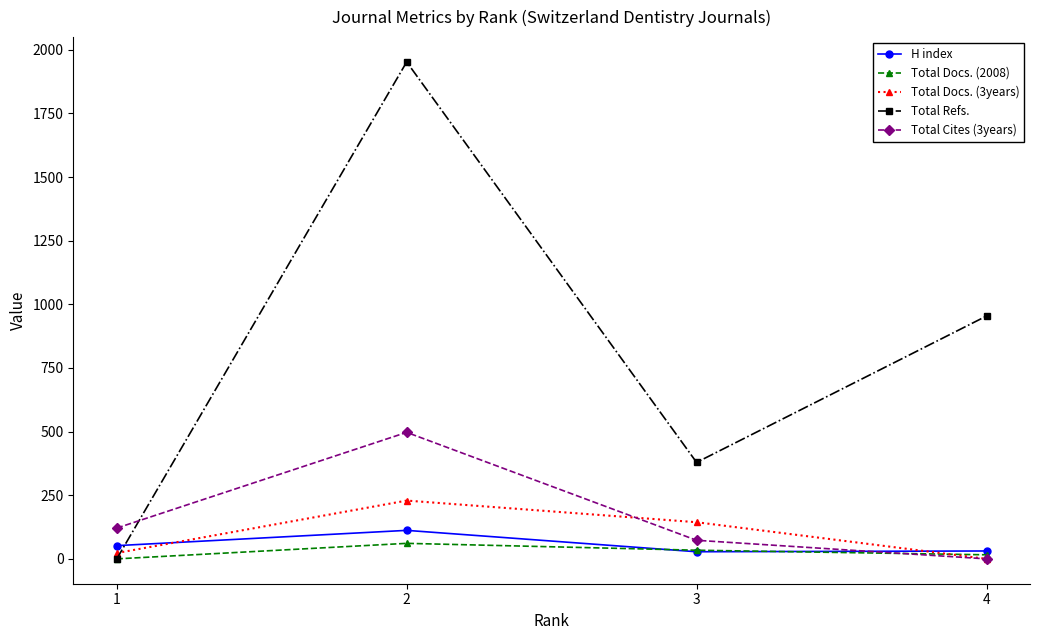

Is this an area chart (filled region under the line)?

No